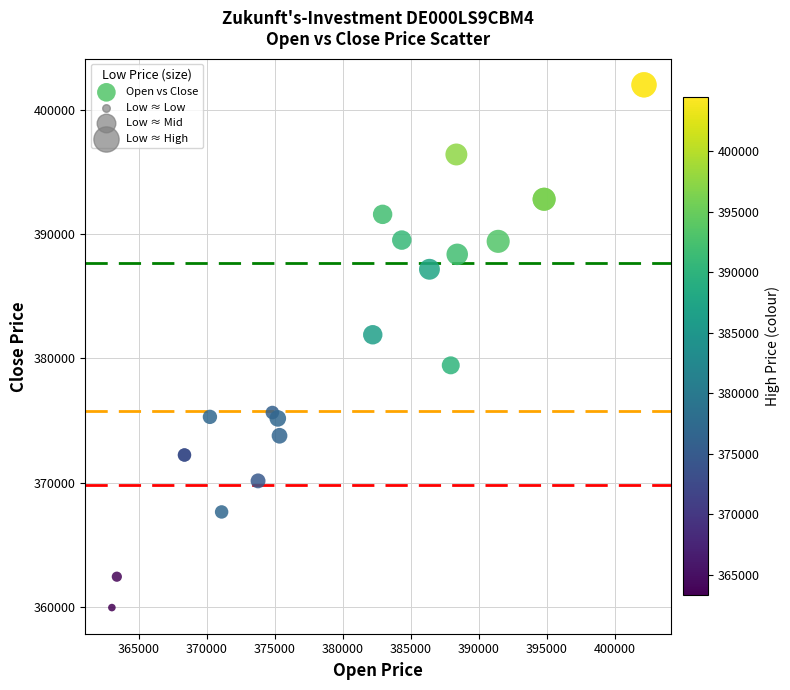

What Y value in the scatter plot is closest to 380982?

381903